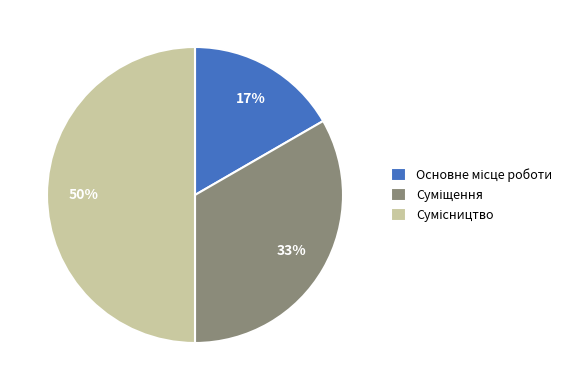

To the nearest percent, what is the difference between the largest and smallest slice percentages?

33%